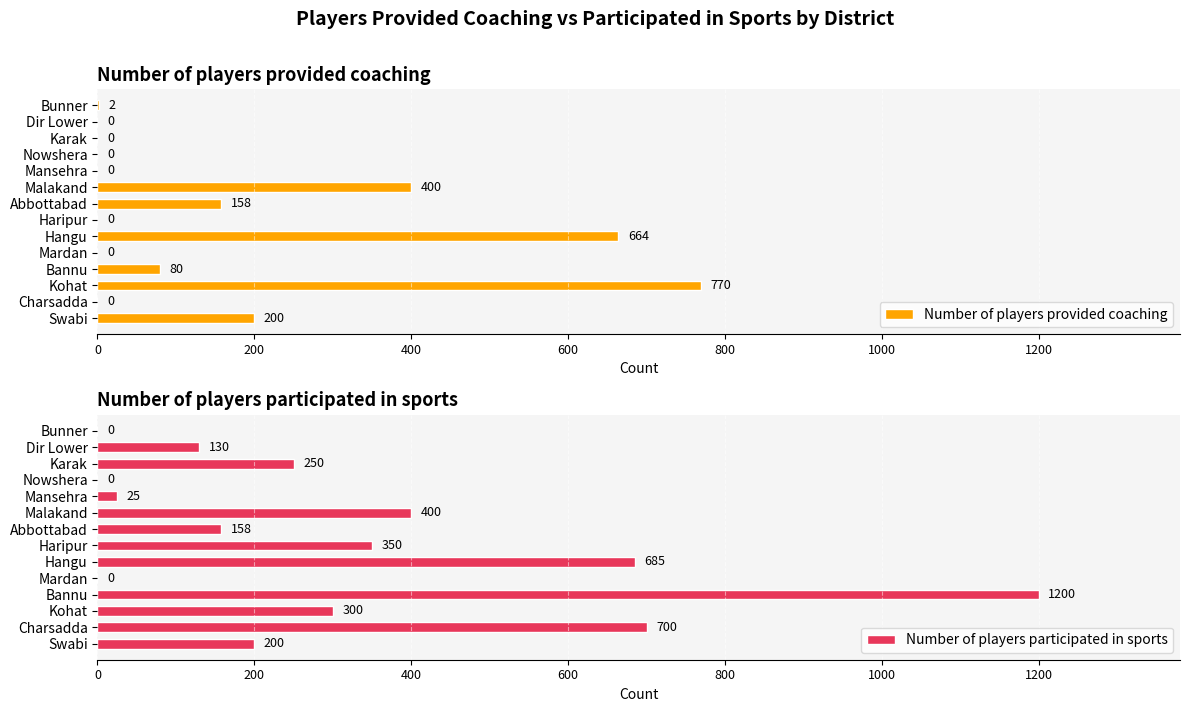

How many data points in Number of players provided coaching are above 2?

6